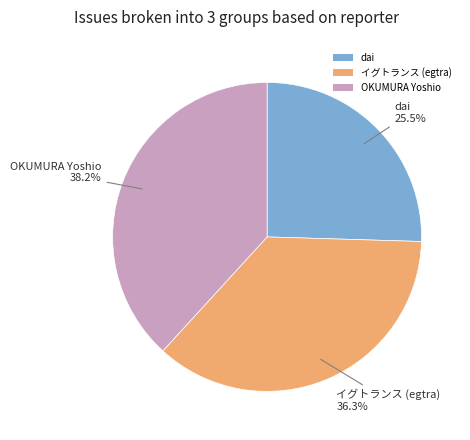

Rank the categories by value from lowest to highest.

dai, イグトランス (egtra), OKUMURA Yoshio